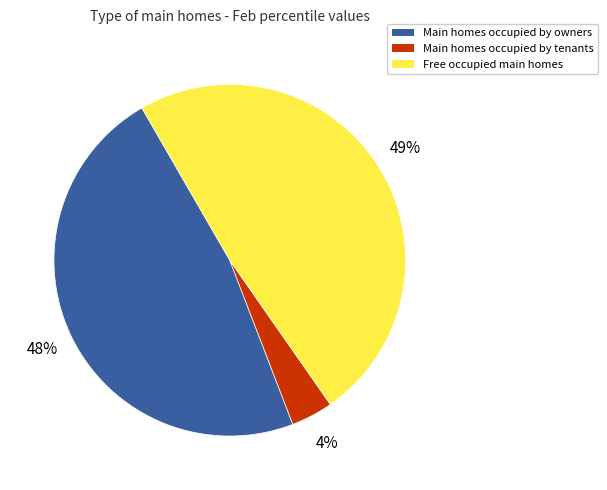

Does any single category account for the majority?

No